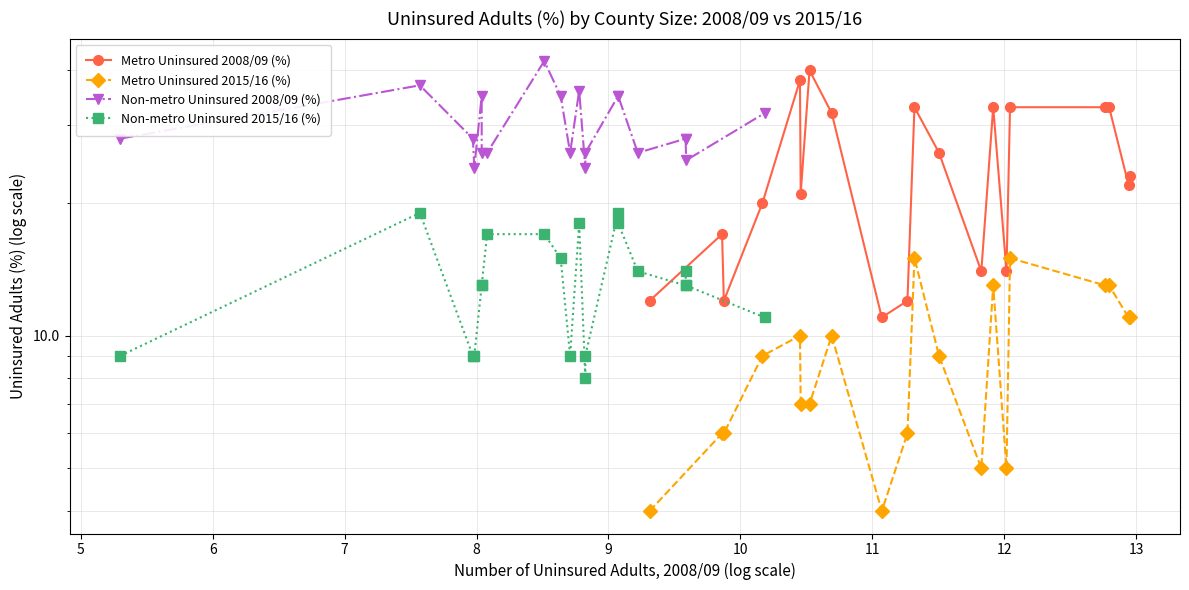

List the series in order of their overall mean, lowest first.

Metro Uninsured 2015/16 (%), Non-metro Uninsured 2015/16 (%), Metro Uninsured 2008/09 (%), Non-metro Uninsured 2008/09 (%)